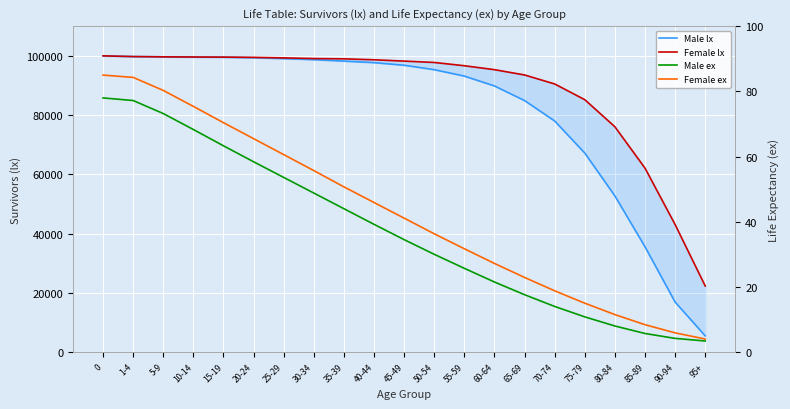

What is the sum of the Male lx values at 70-74 and 35-39?

176240.0